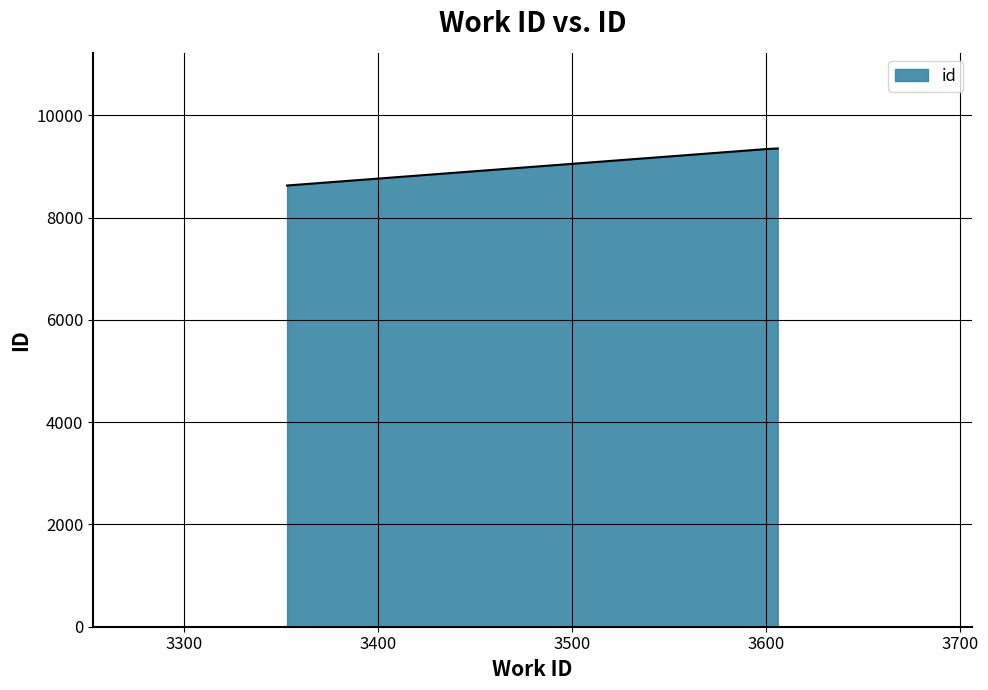

What is the maximum value shown in the chart?

9350